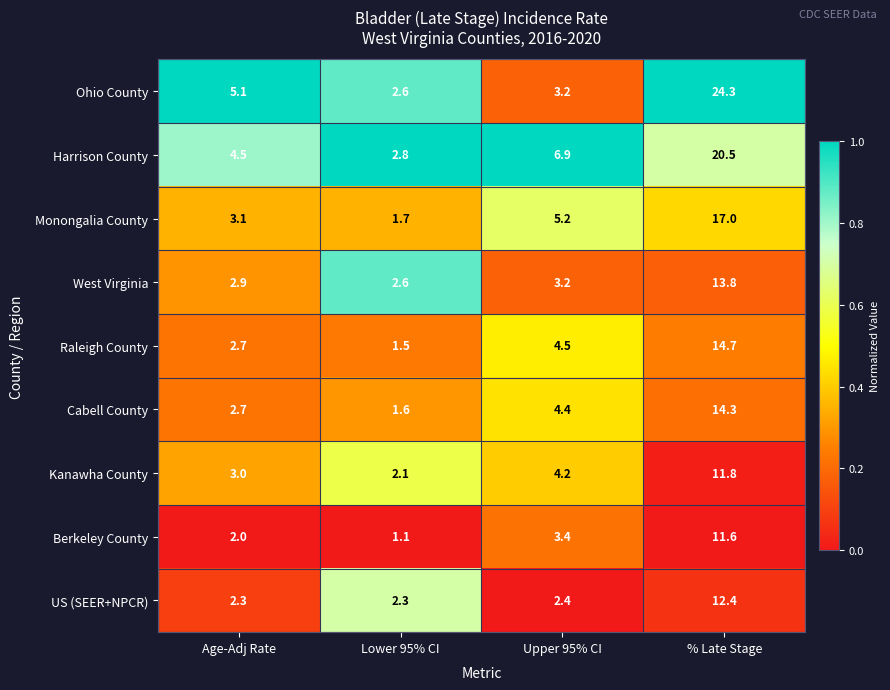

What is the sum of the West Virginia values at Upper 95% CI and % Late Stage?

17.0